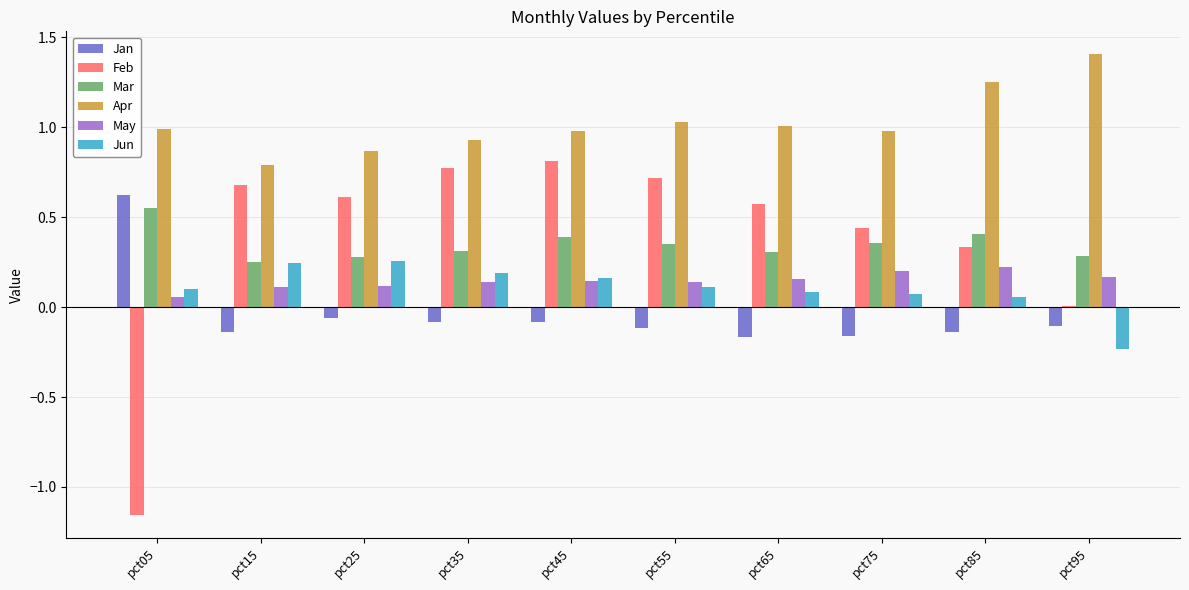

Read the Feb value at pct55.

0.7